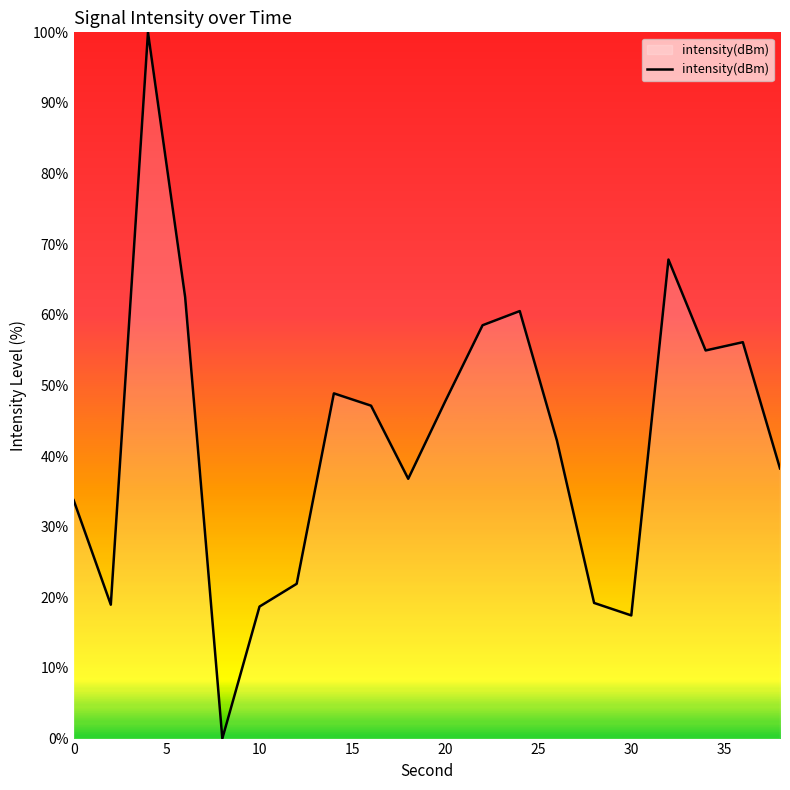

What is the difference between the maximum and minimum values?

100.0